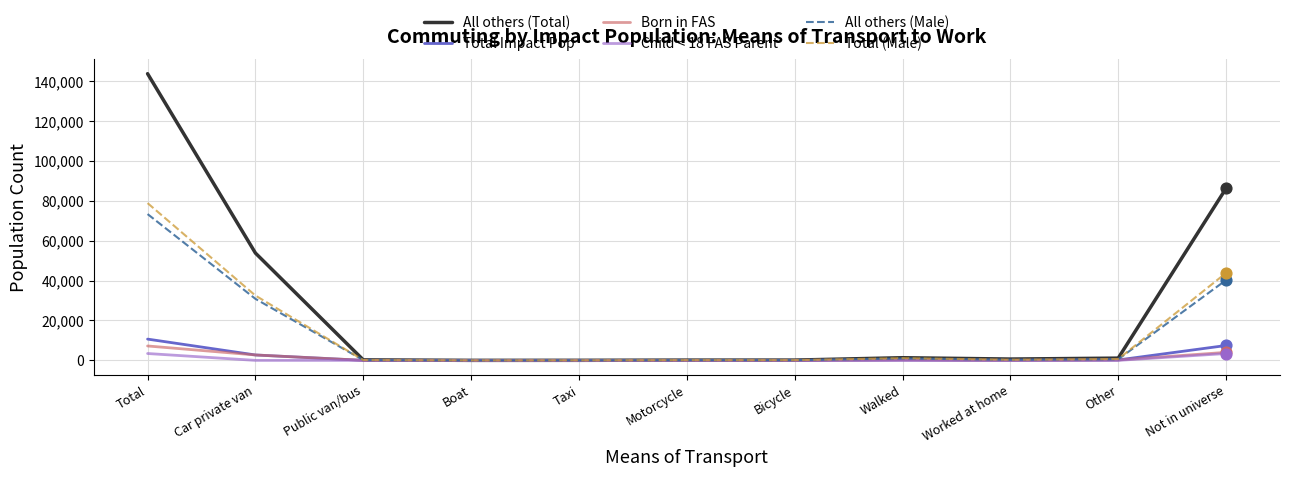

Between Worked at home and Not in universe, which series saw the biggest shift?

All others (Total)